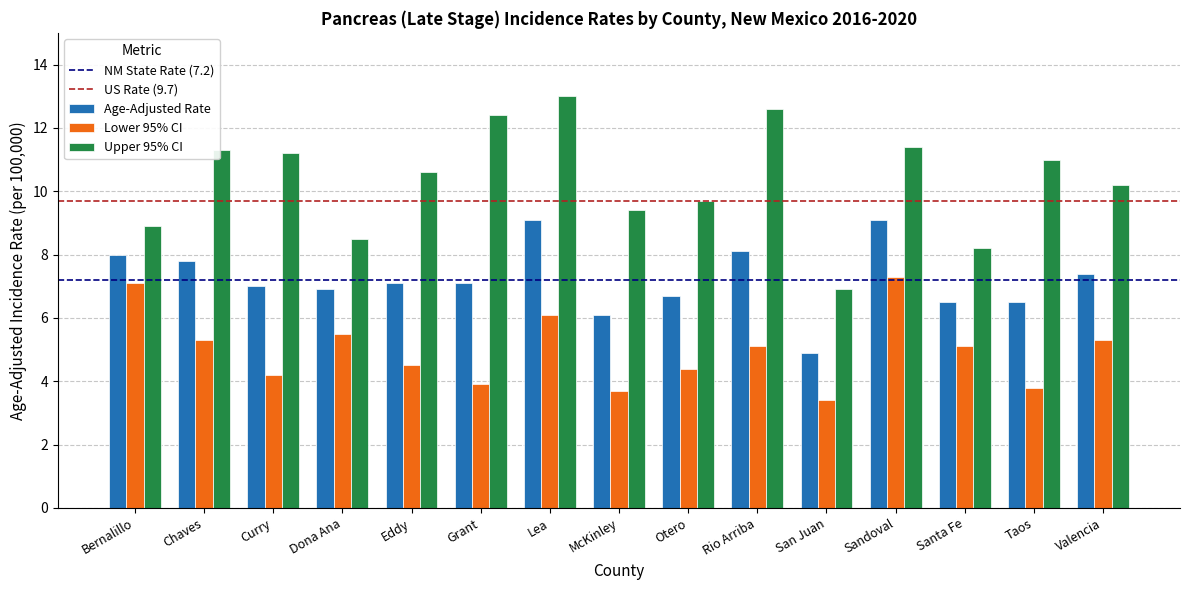

What position from the left is Chaves?

2